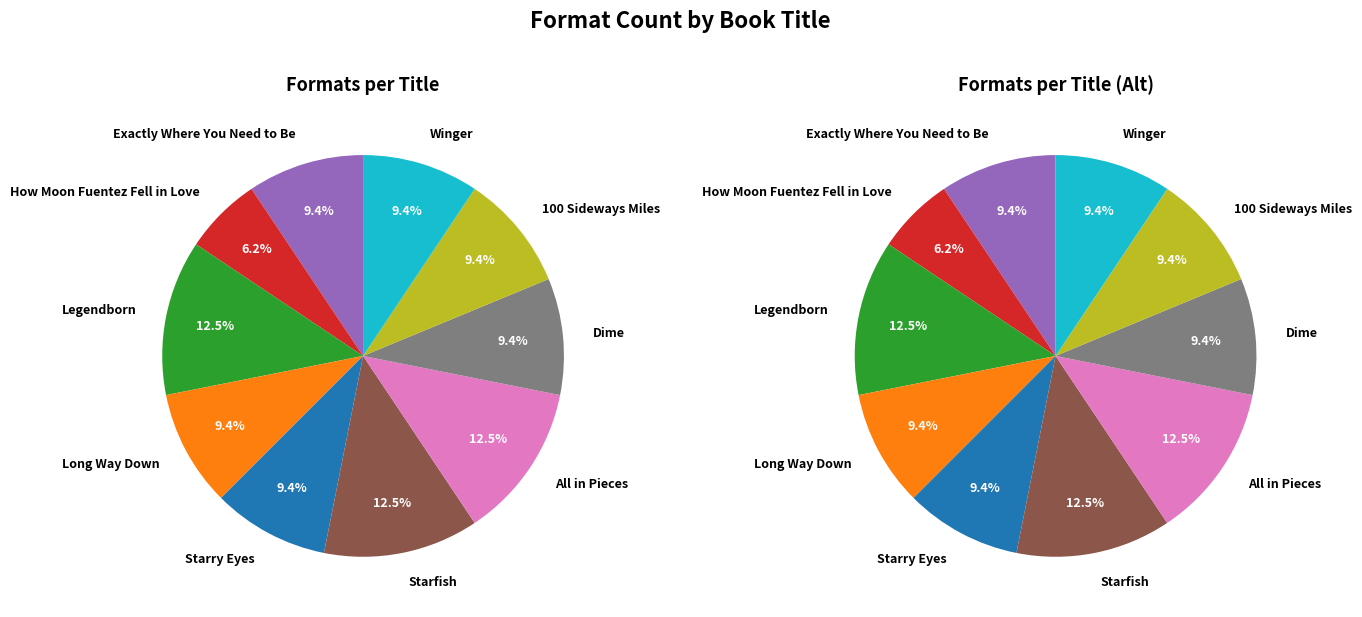

What portion of the pie excludes Winger?

90.6%